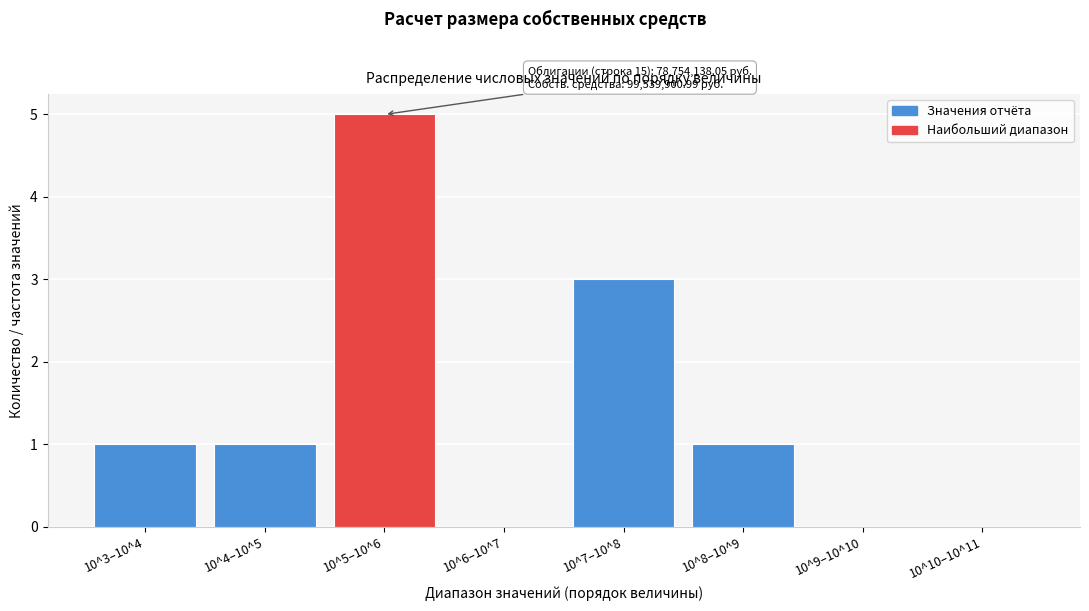

Reading left to right, extract all data points from this chart.

10^3–10^4=1	10^4–10^5=1	10^5–10^6=5	10^6–10^7=0	10^7–10^8=3	10^8–10^9=1	10^9–10^10=0	10^10–10^11=0